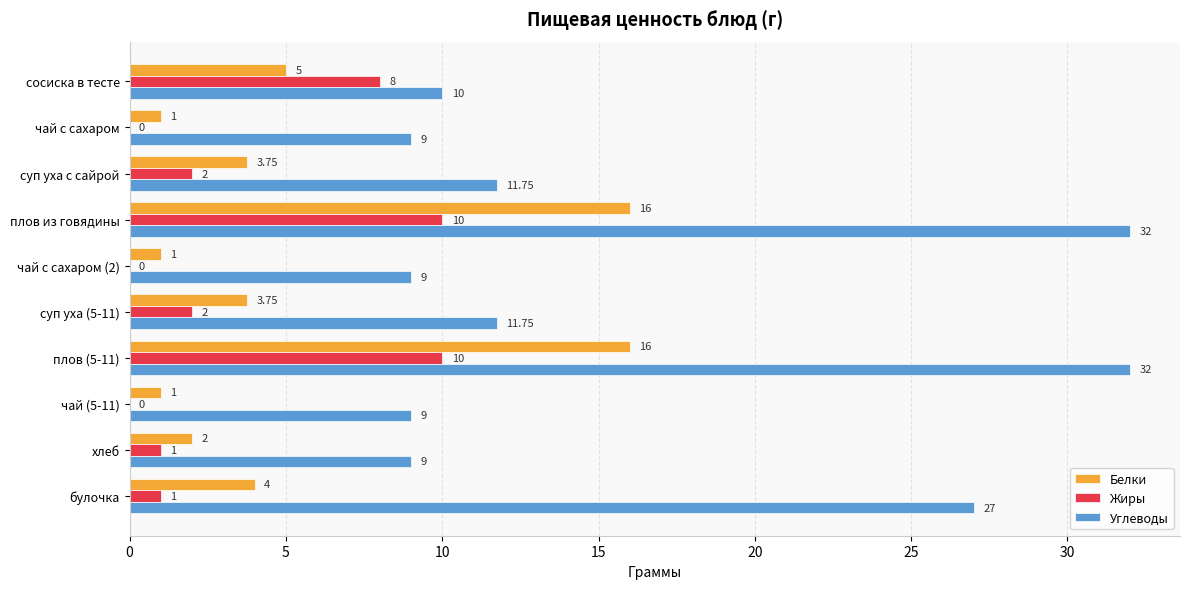

Which series changed the most between чай с сахаром and плов из говядины?

Углеводы